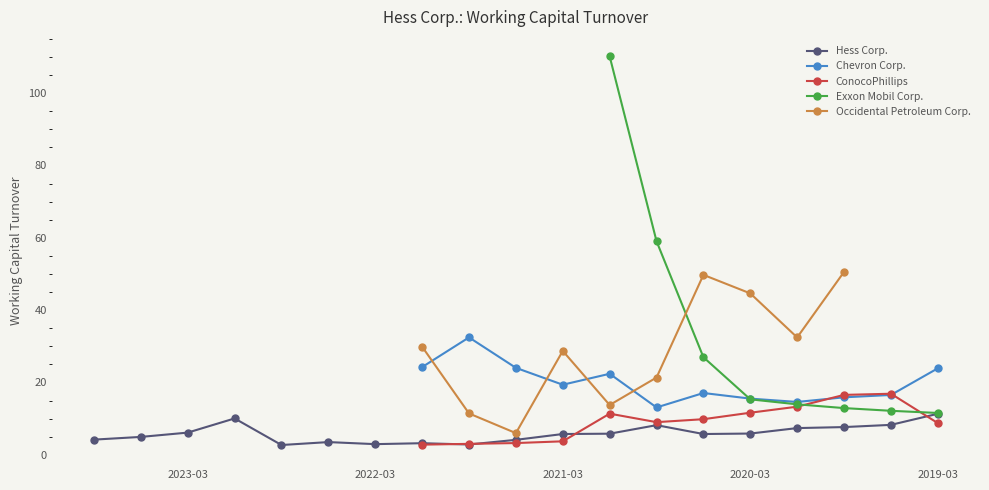

The Hess Corp. series shows 5.9 at 2020-03. True or false?

True